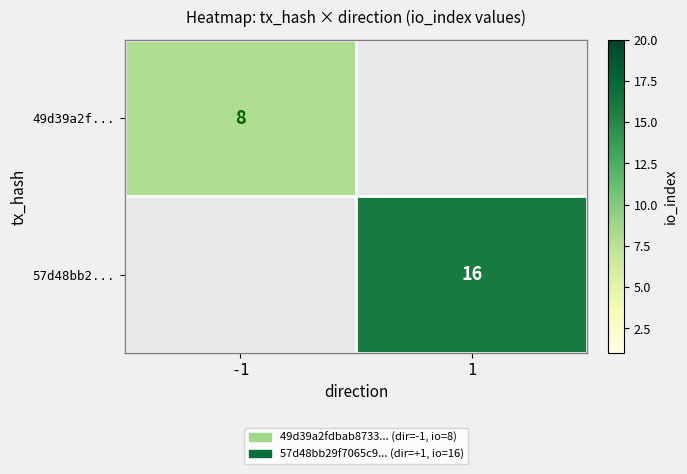

True or false: 57d48bb2... has a value of 5 at 1.

False